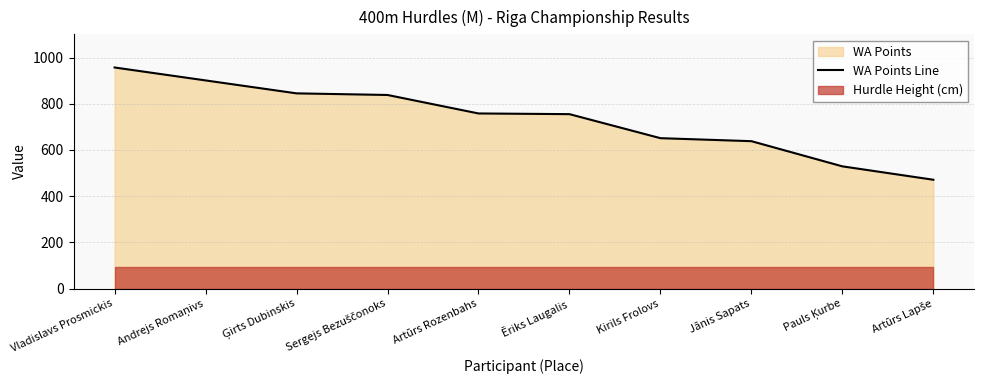

True or false: there are more than 2 points higher than both neighbors.

False